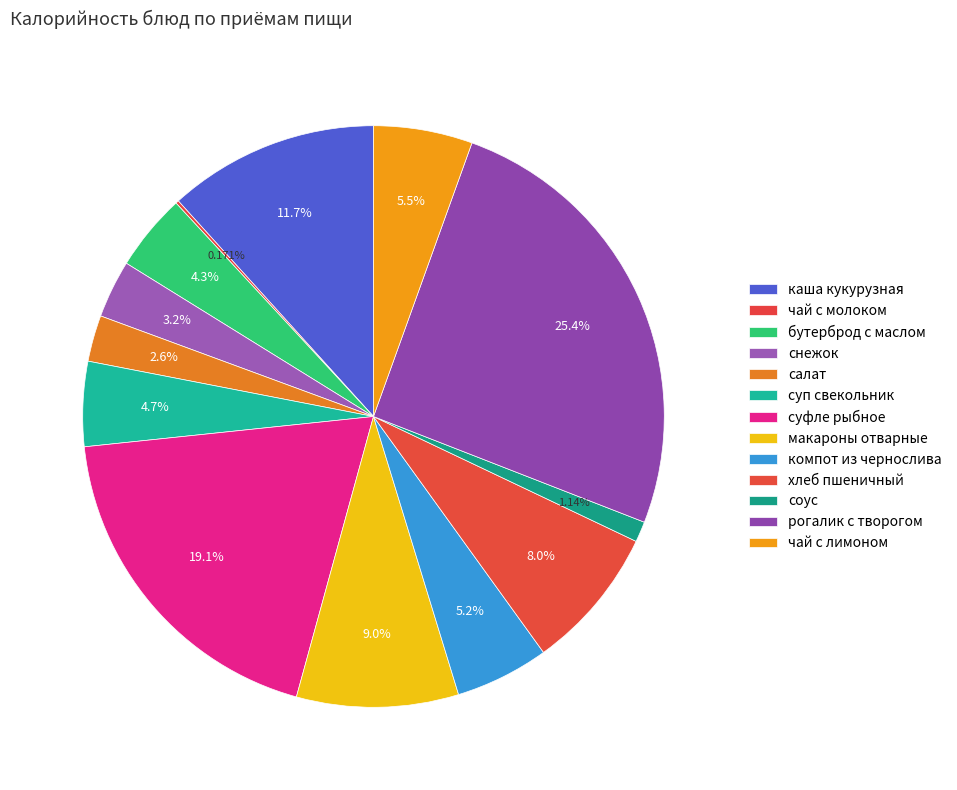

Is it true that суфле рыбное is 19% of the pie?

True